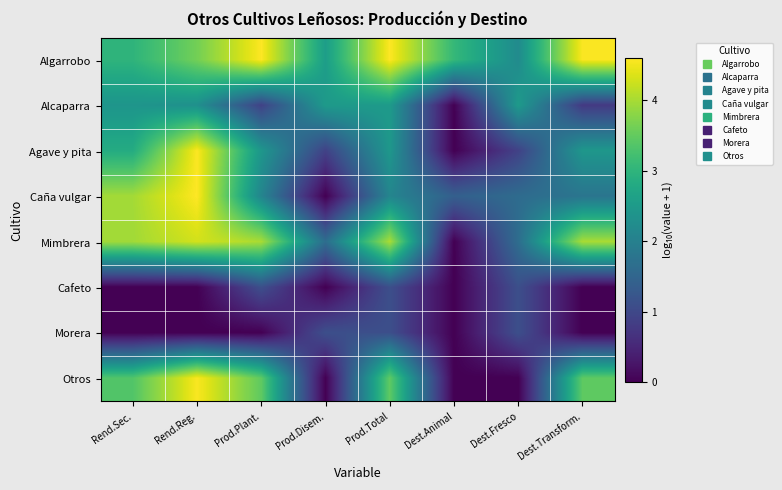

At which category is the sum across all series the highest?

Rend.Reg.